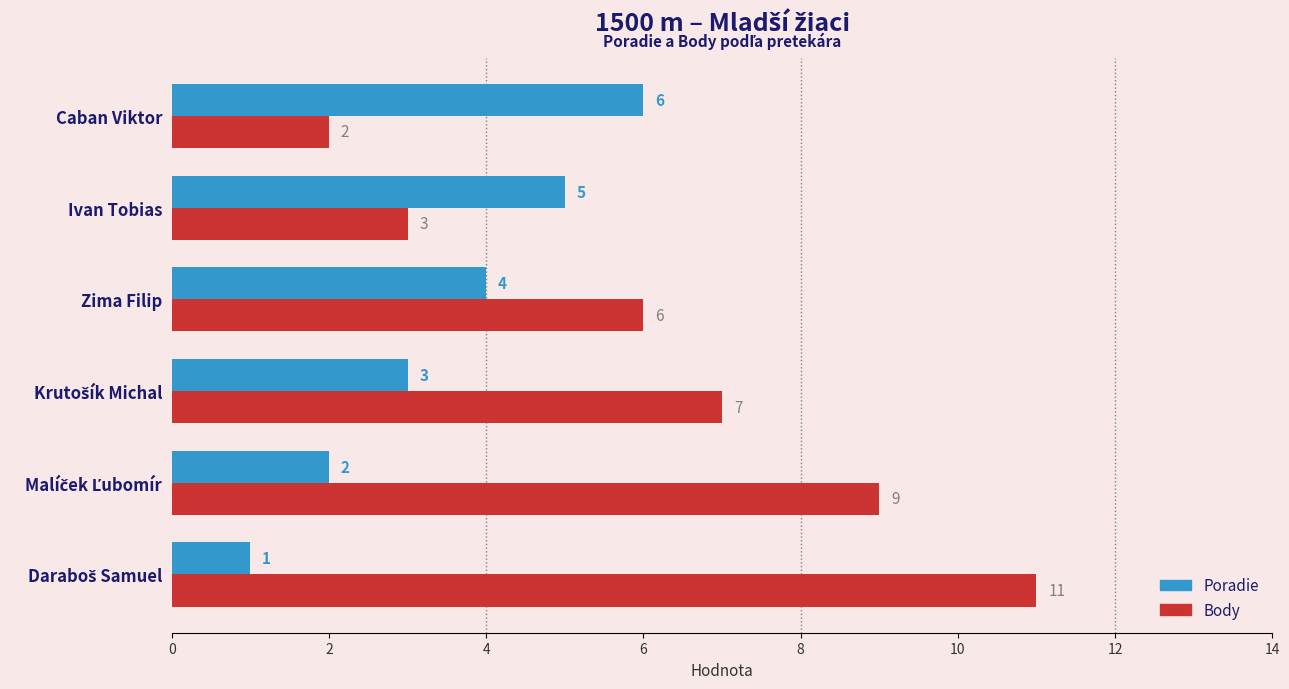

True or false: Body has a value of 2 at Caban Viktor.

True